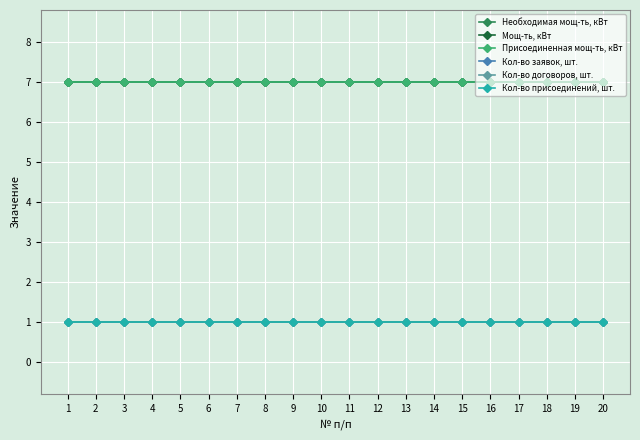

True or false: Присоединенная мощ-ть, кВт and Мощ-ть, кВт intersect in this chart.

False